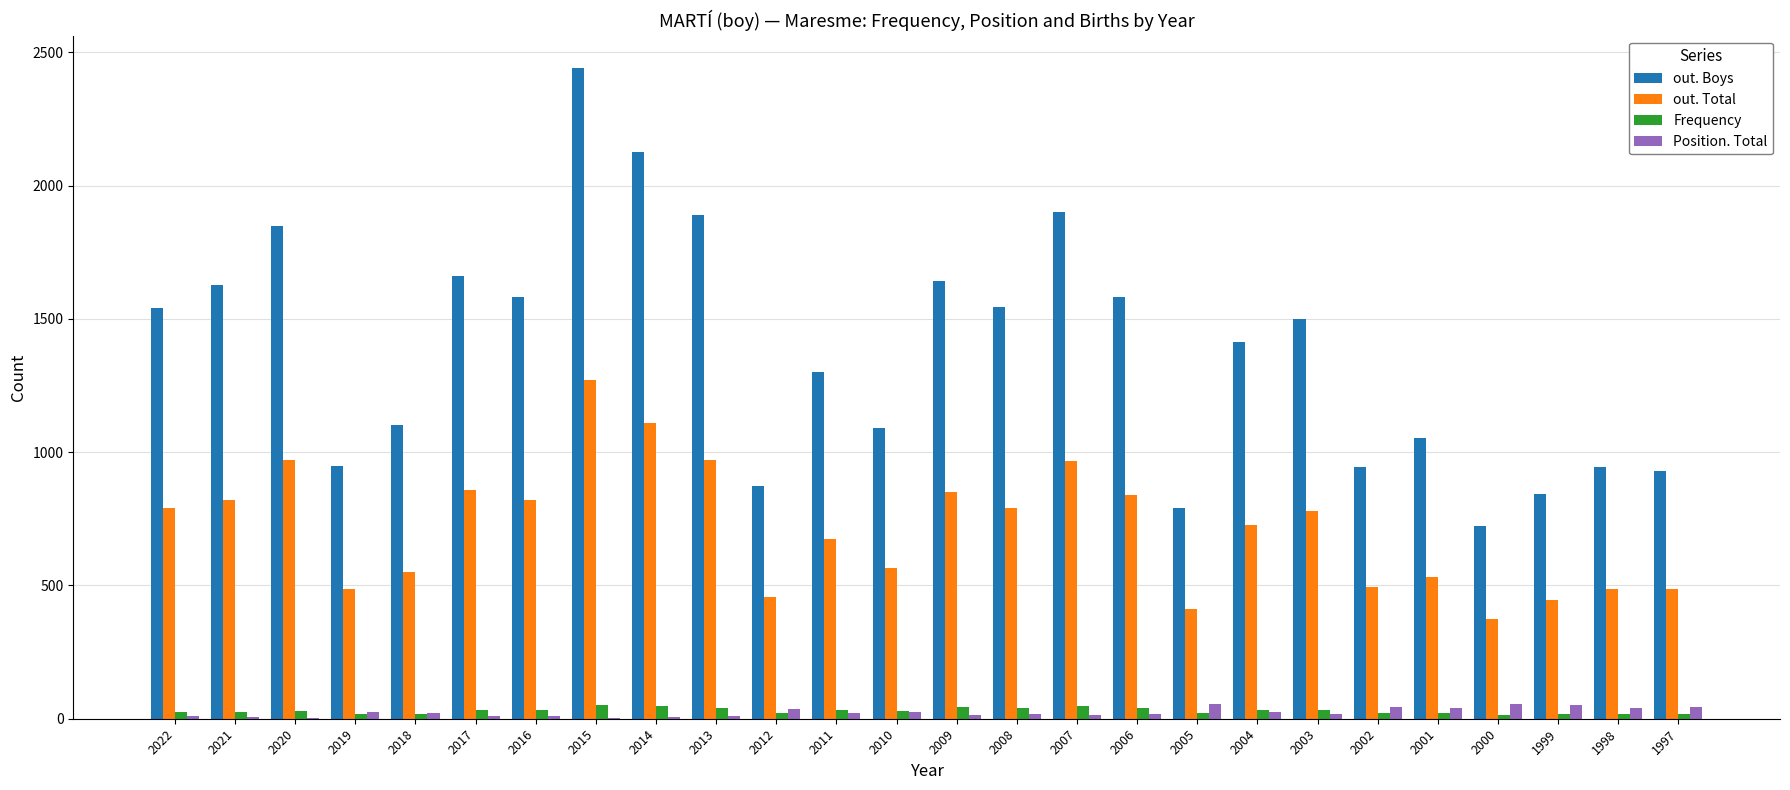

What are all the series names shown in the legend?

out. Boys, out. Total, Frequency, Position. Total